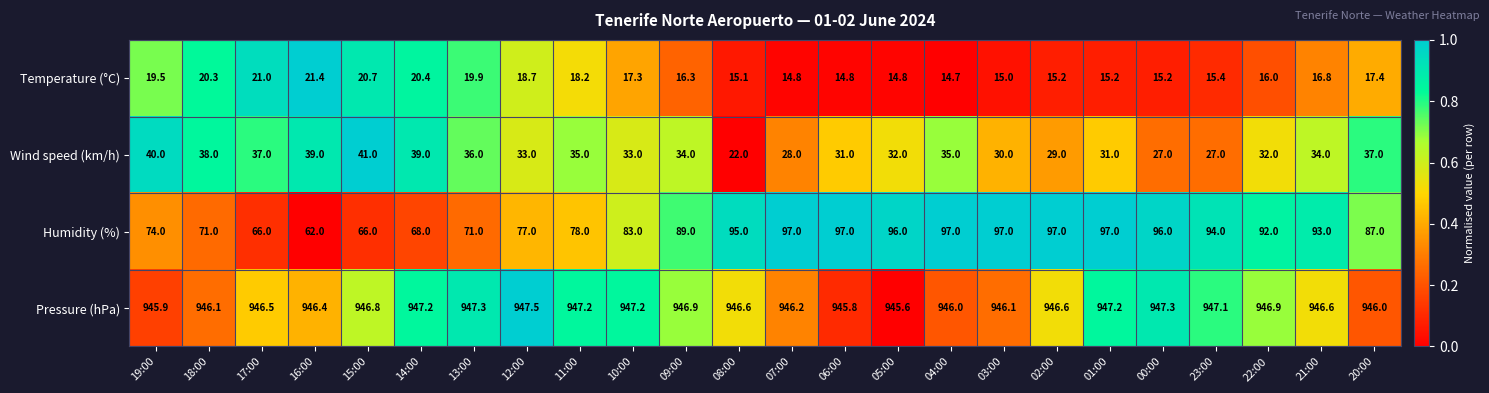

Is it true that Pressure (hPa) equals 405.2 at 19:00?

False